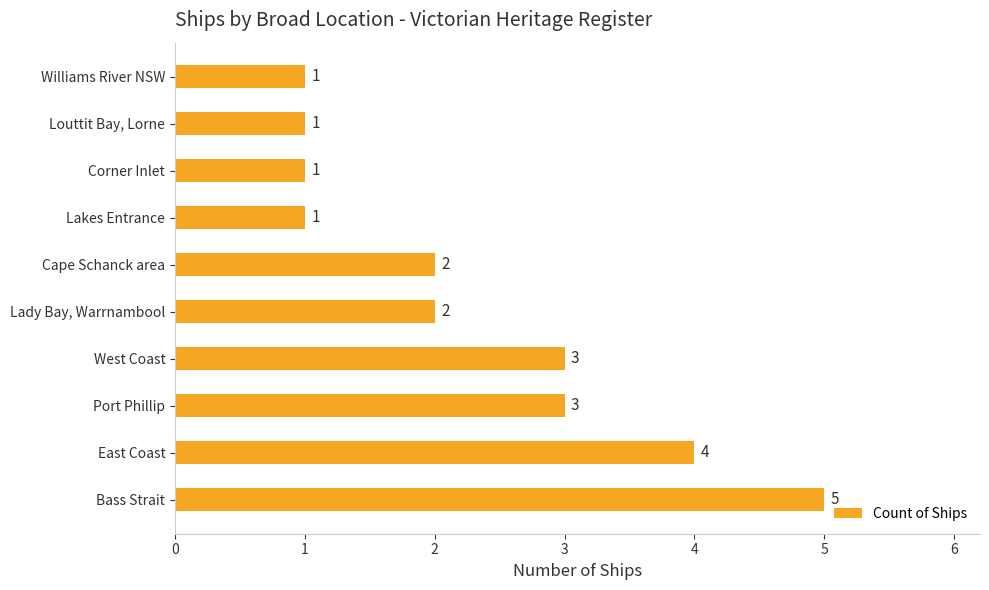

Count the values in the range 1 to 3.

8